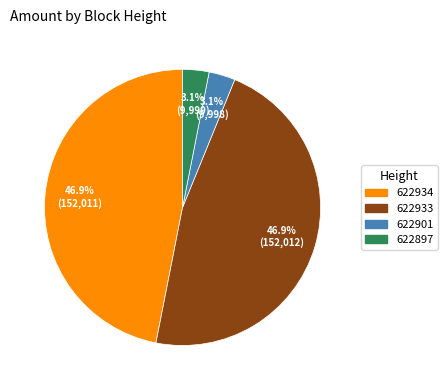

What is the ratio of the value at 622897 to the value at 622901?

1.0